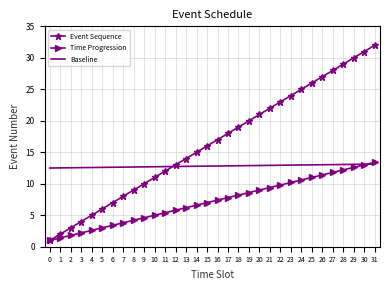

After their last crossing, which series has the higher values: Time Progression or Baseline?

Time Progression